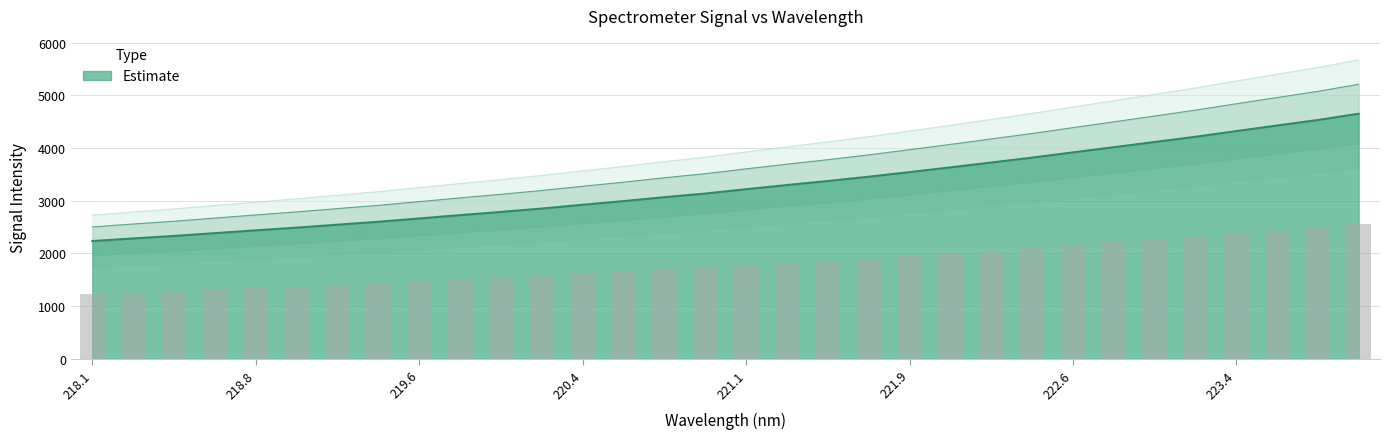

At which category does the chart reach its peak across all series?

223.9802